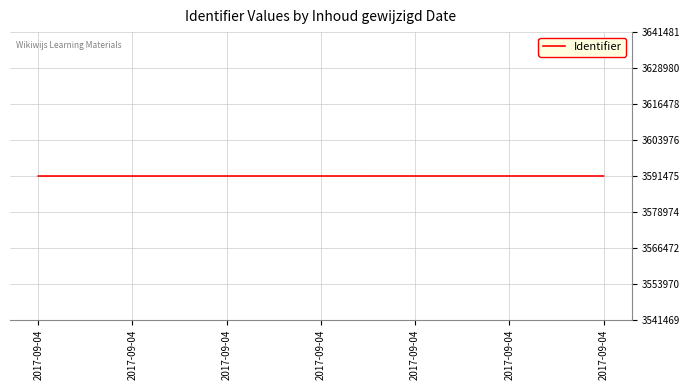

Reading left to right, list all the values displayed in this chart.

3591469	3591470	3591474	3591476	3591478	3591480	3591481